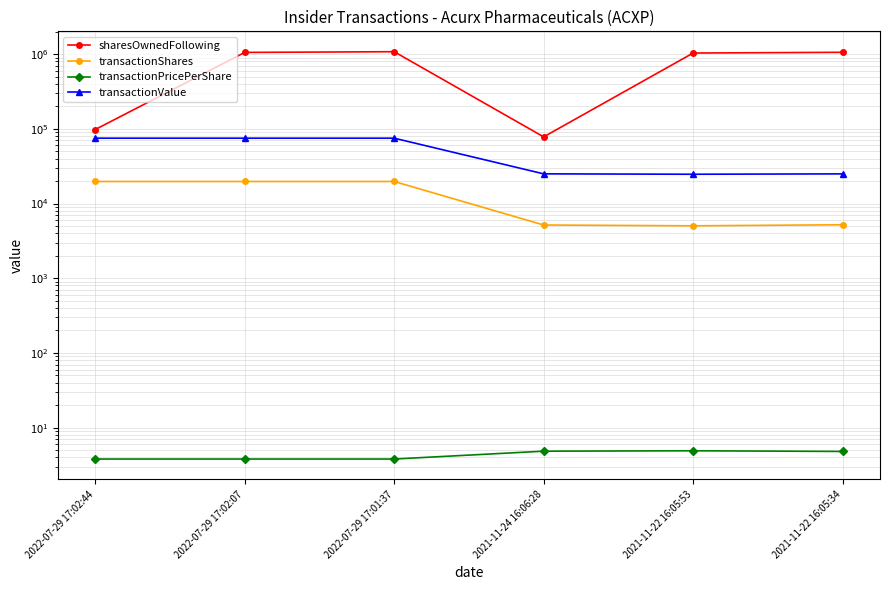

What is the lowest value of the transactionPricePerShare series?

3.8